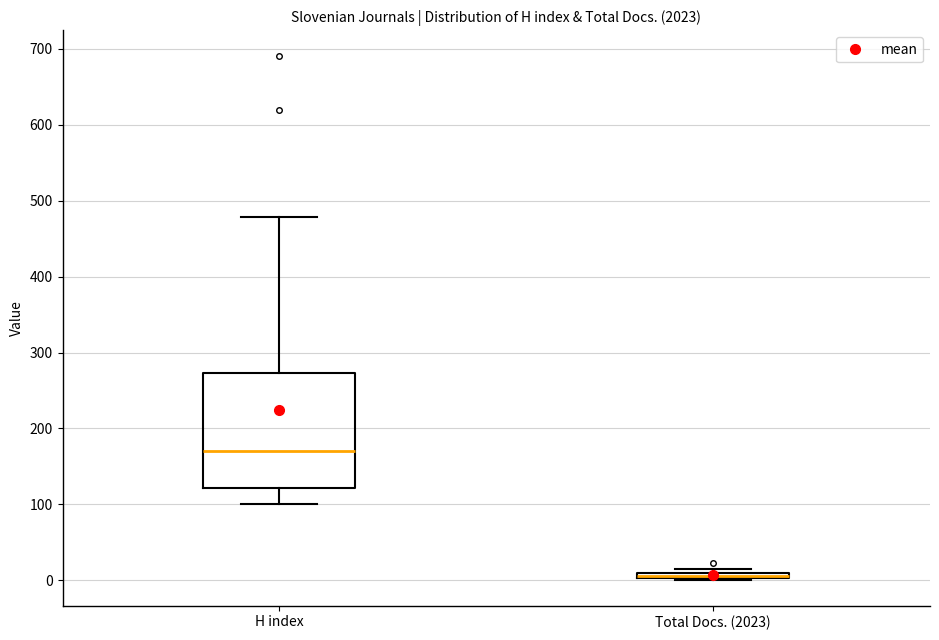

Which box is the tallest, from its lower edge to its upper edge?

H index